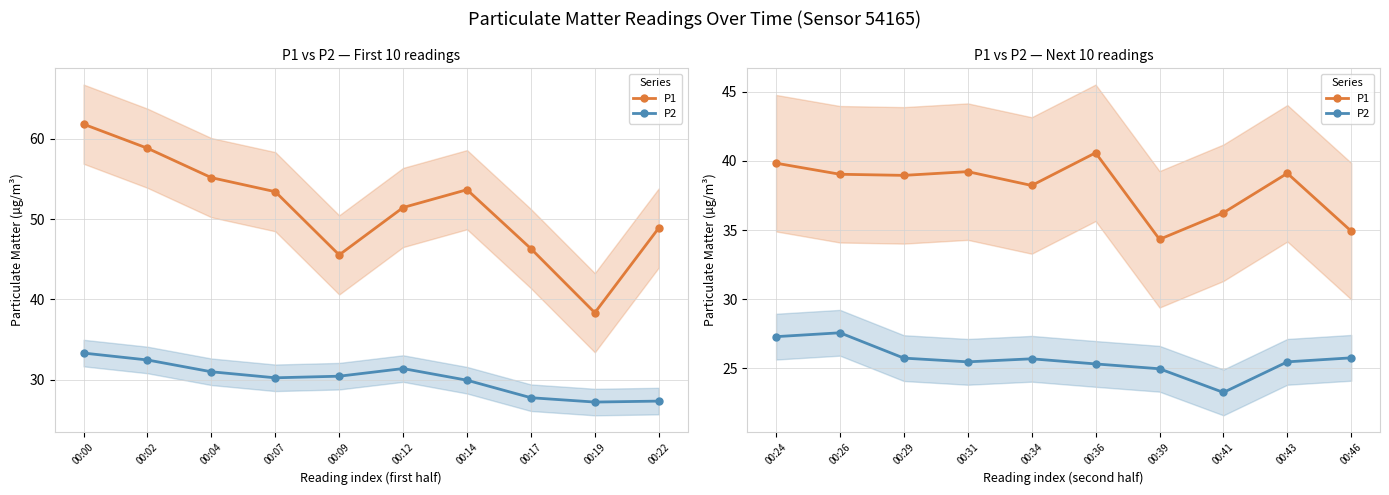

Rank the series by their maximum value, from highest to lowest.

P1, P2